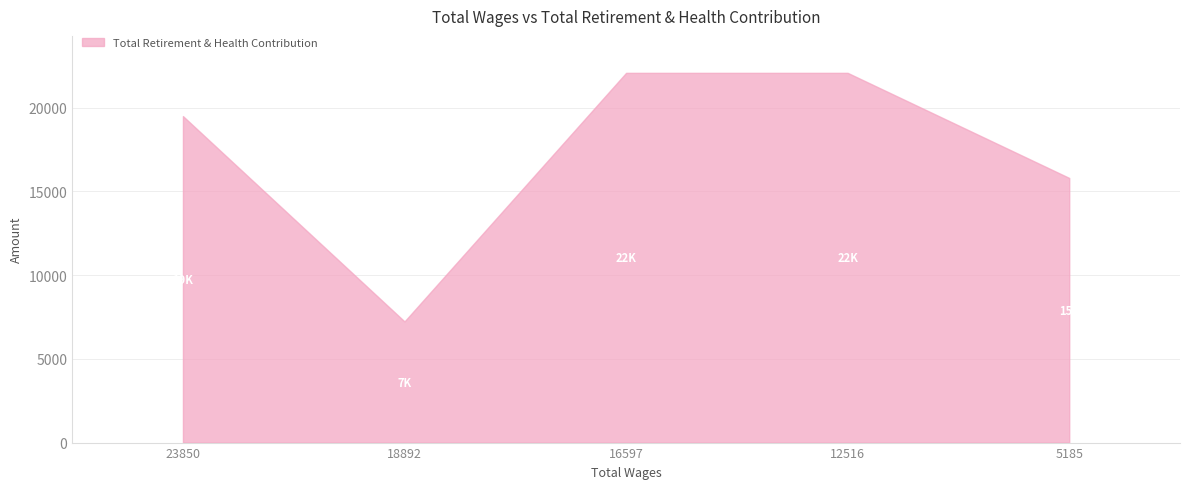

Reading left to right, what are all the values shown in this chart?

19500	7236	22083	22083	15806